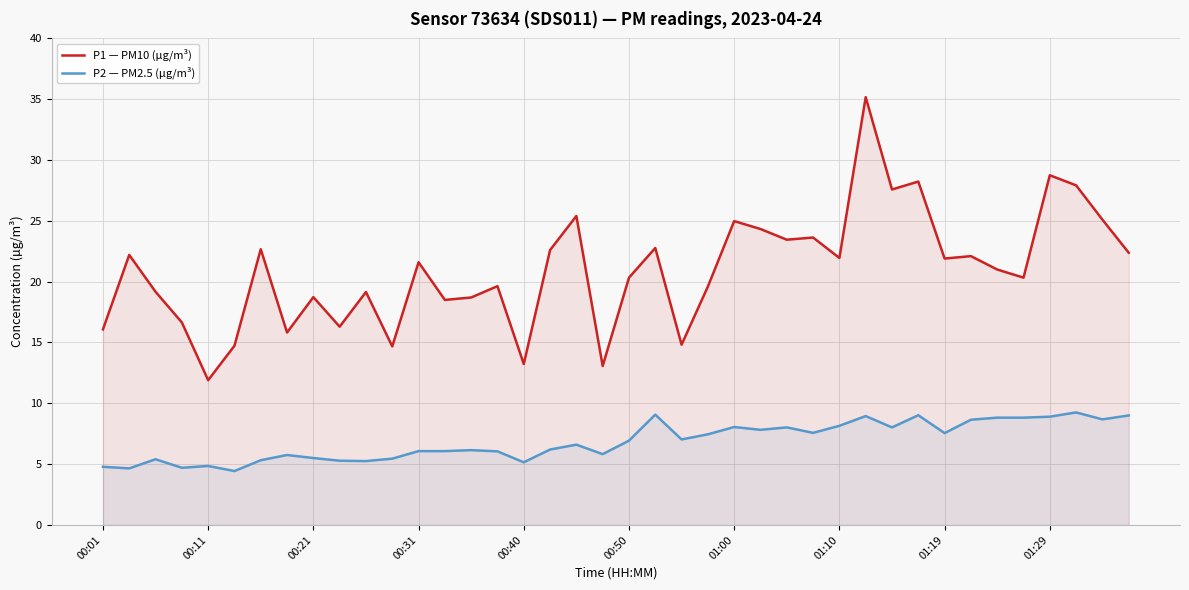

True or false: P2 — PM2.5 (µg/m³) and P1 — PM10 (µg/m³) cross at least once.

False